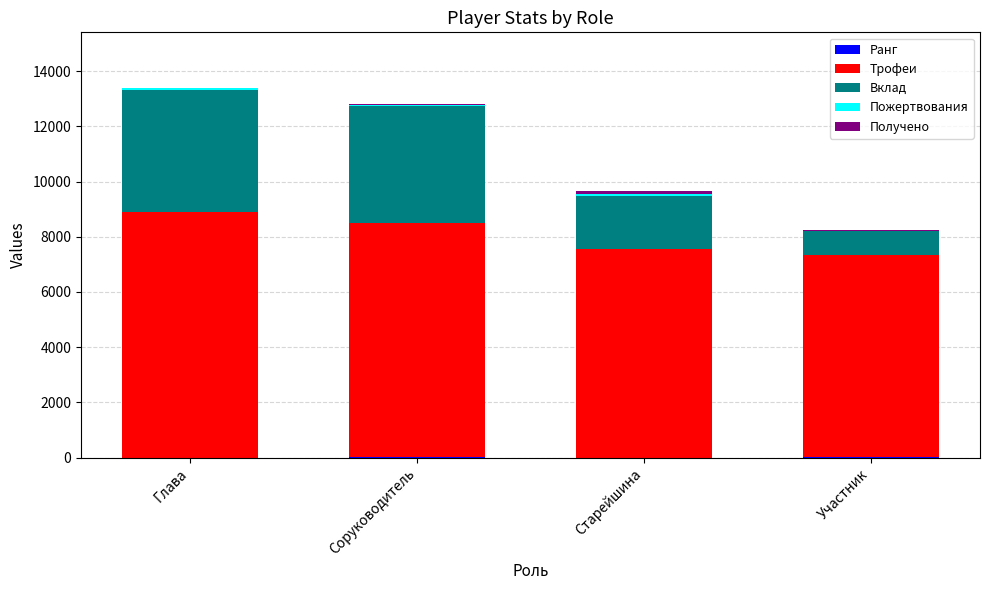

What is the label of the 3rd bar from the left?

Старейшина